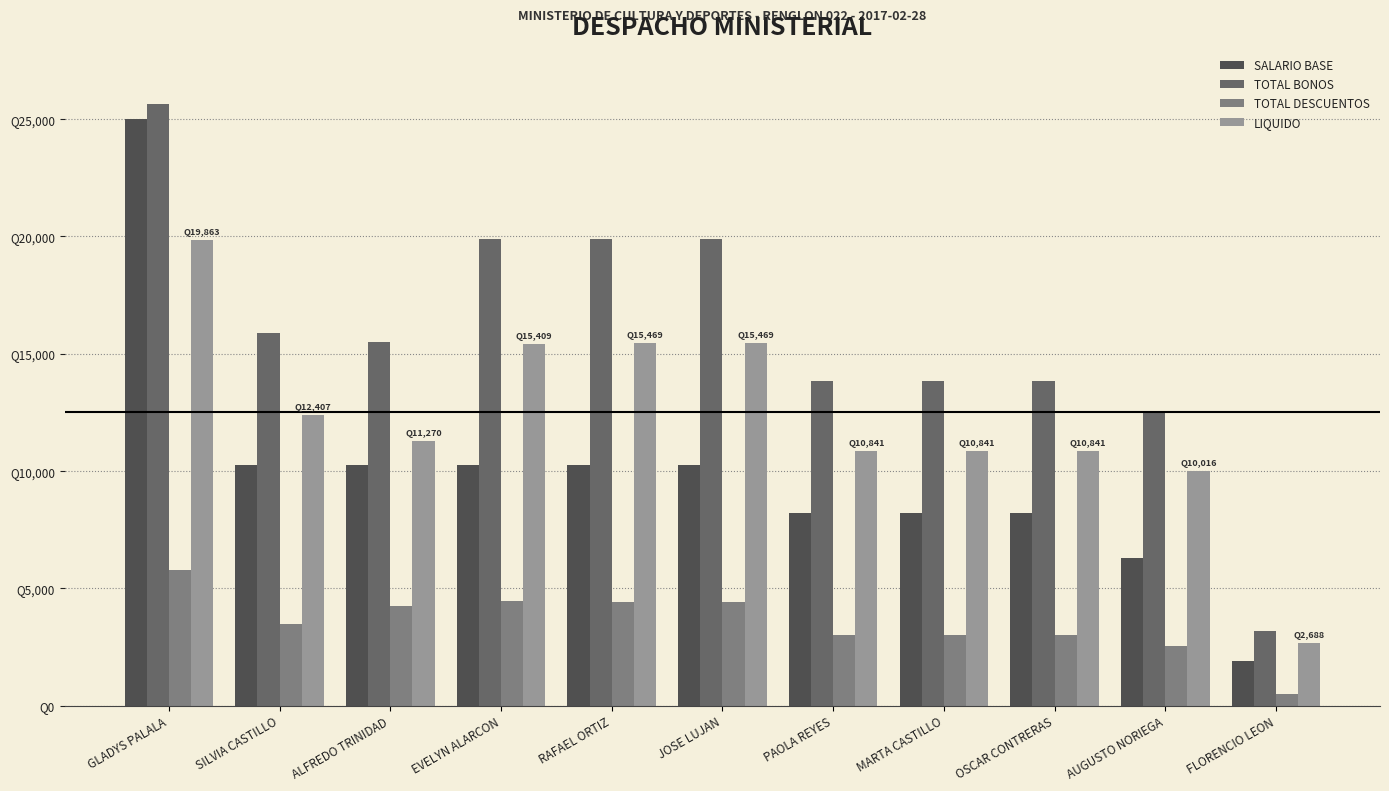

What is the difference between the TOTAL DESCUENTOS values at AUGUSTO NORIEGA and PAOLA REYES?

468.6